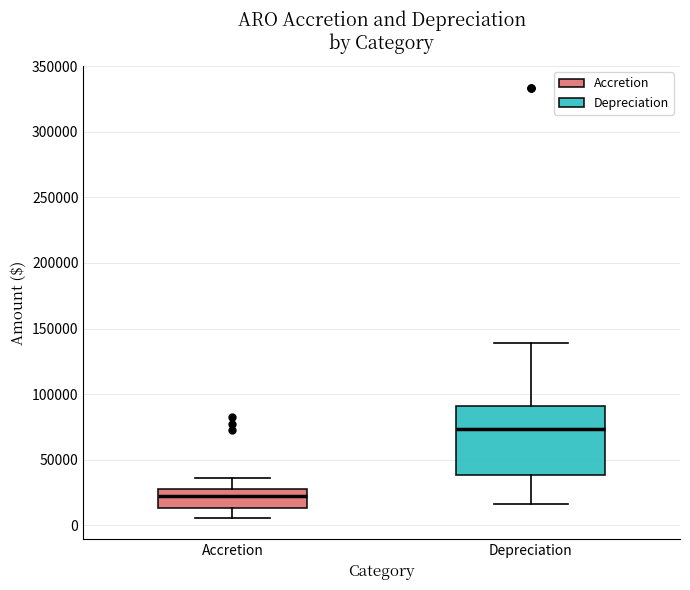

Comparing the boxes themselves (not the whiskers), which one is the tallest?

Depreciation